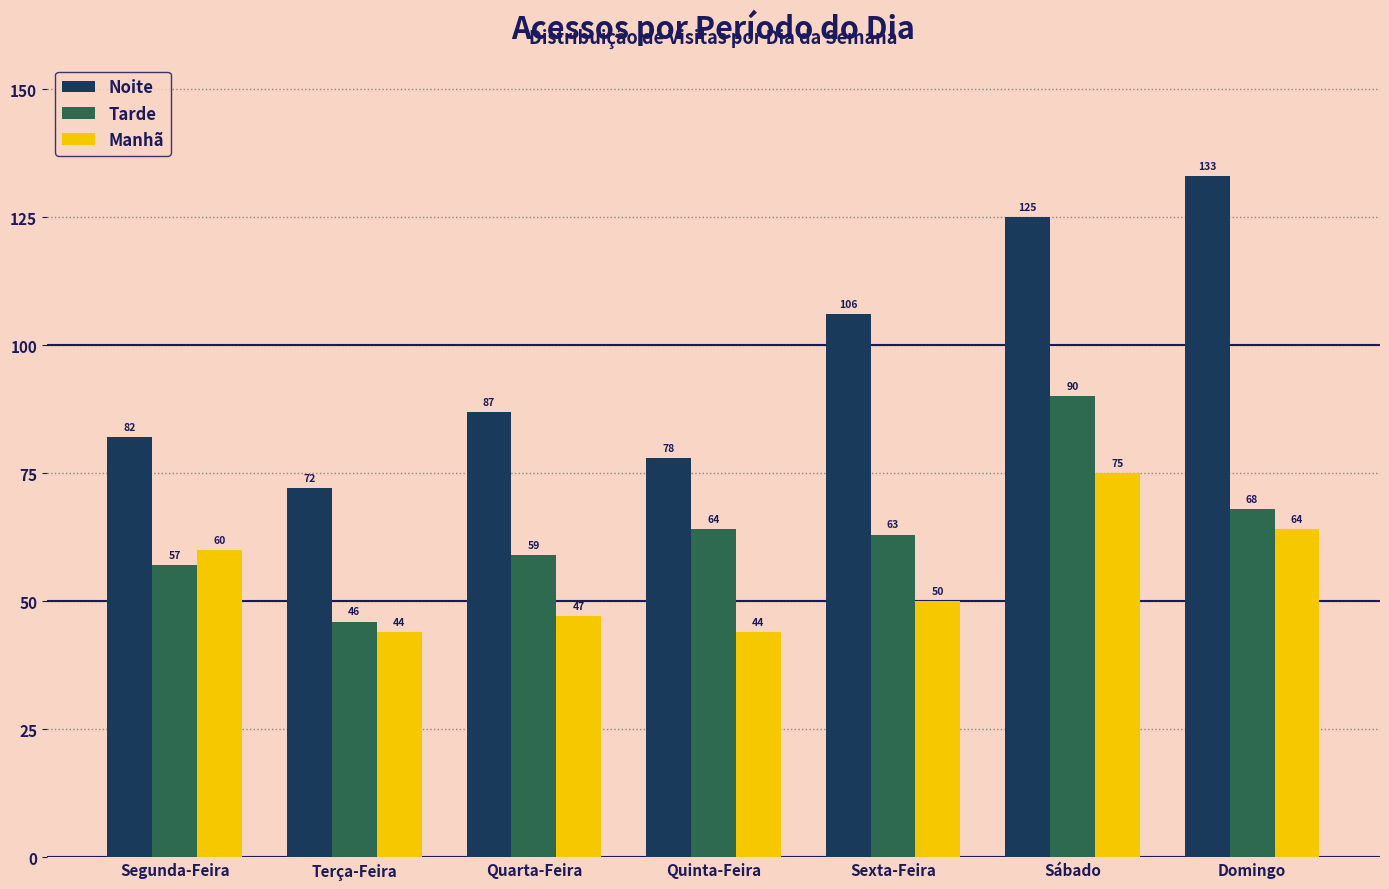

What is the label of the 2nd bar from the left?

Terça-Feira